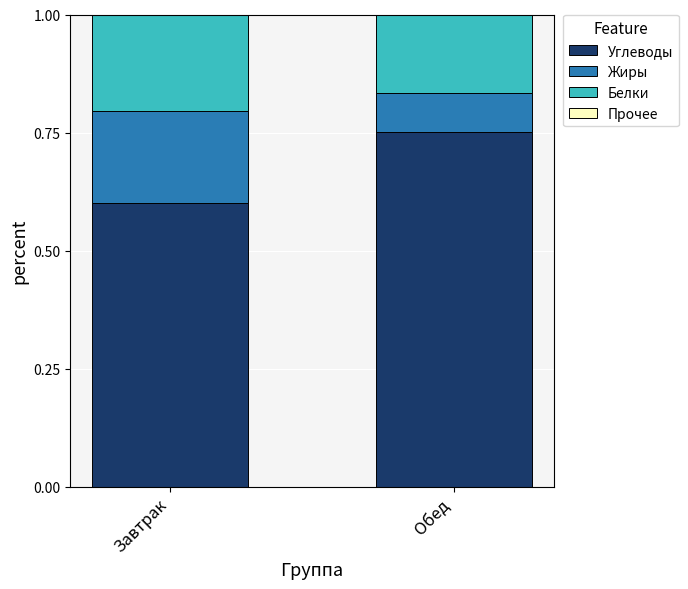

How many data points does each series have?

2